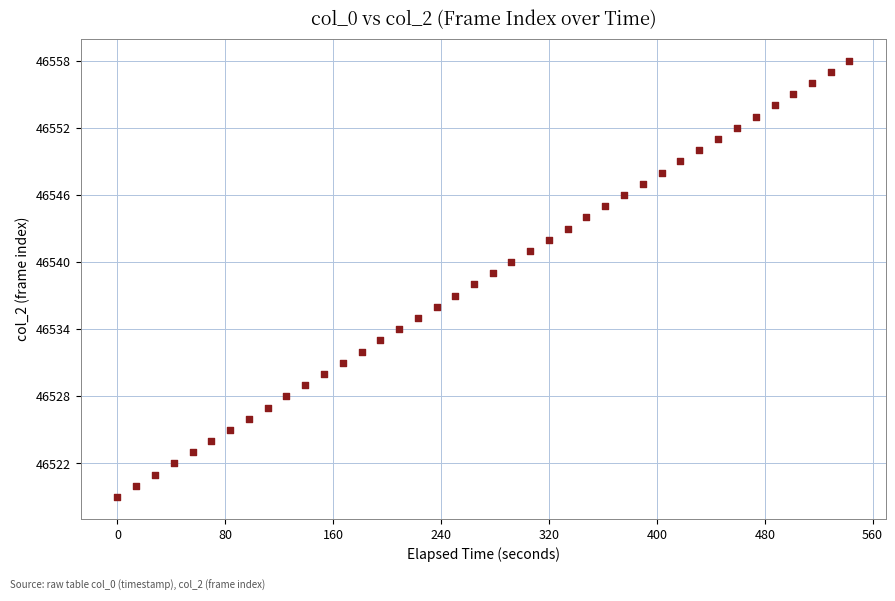

What is the range of Y values (max minus min)?

39